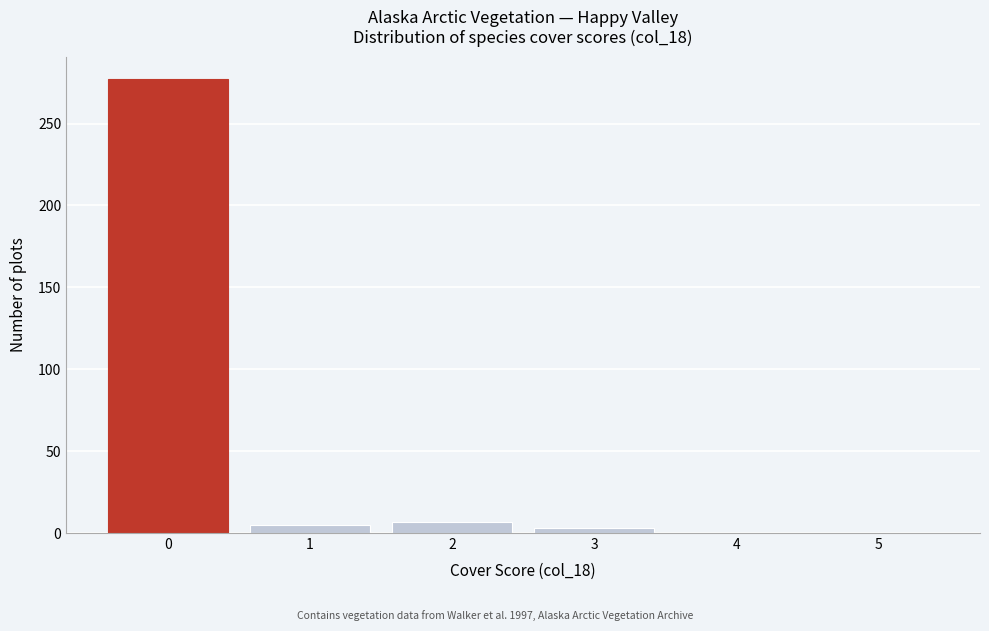

Reading left to right, extract all data points from this chart.

0=277	1=5	2=7	3=3	4=0	5=0